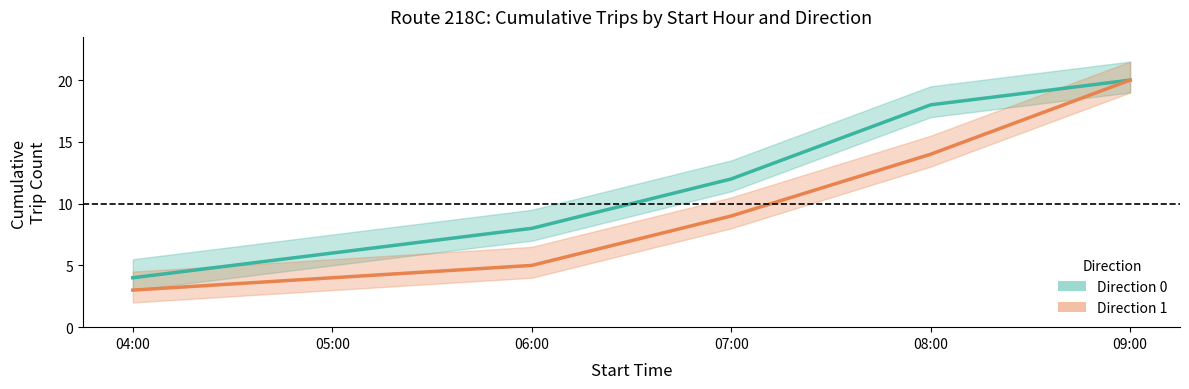

At 09:00, list the series in order from smallest to largest.

Direction 0, Direction 1